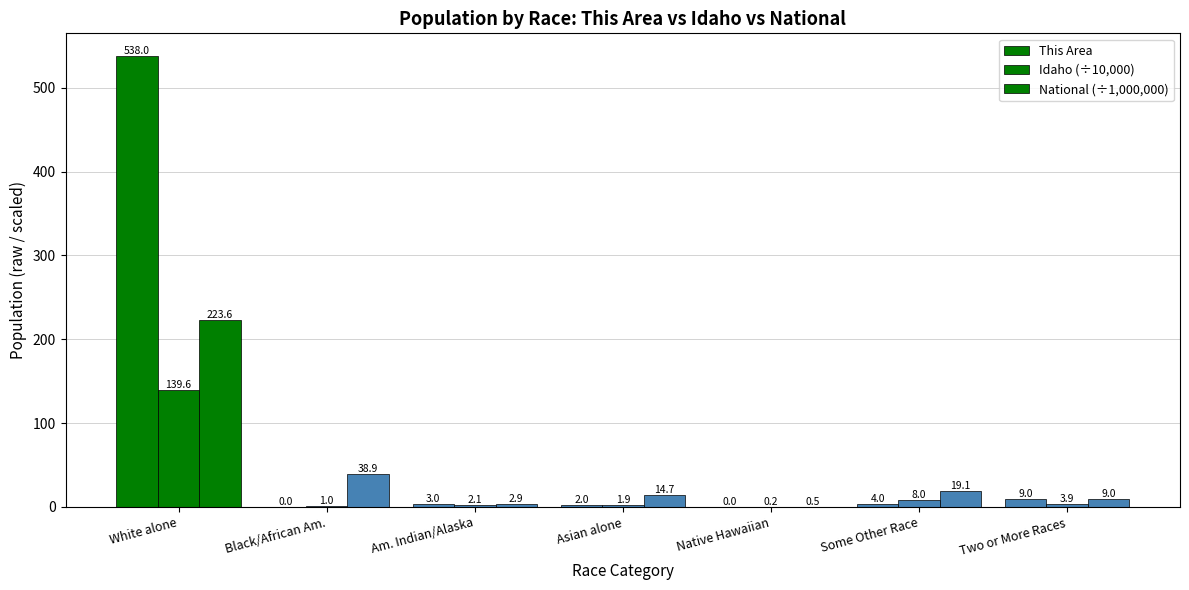

What is the value of the This Area bar at the 4th from the left?

2.0